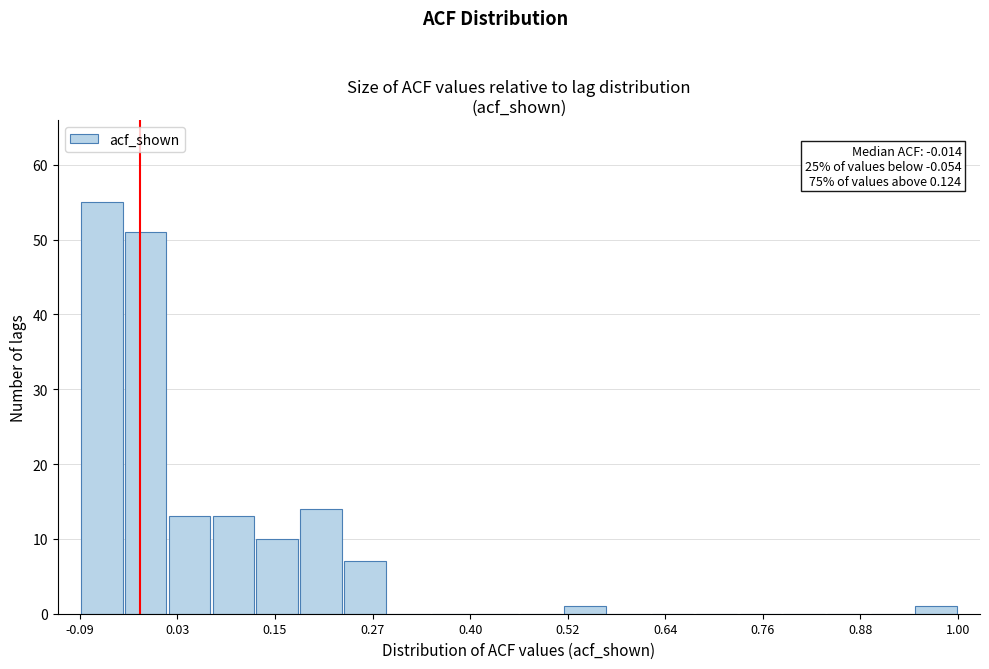

Read against the x-axis, roughly where is the centre of the tallest bar?

-0.06